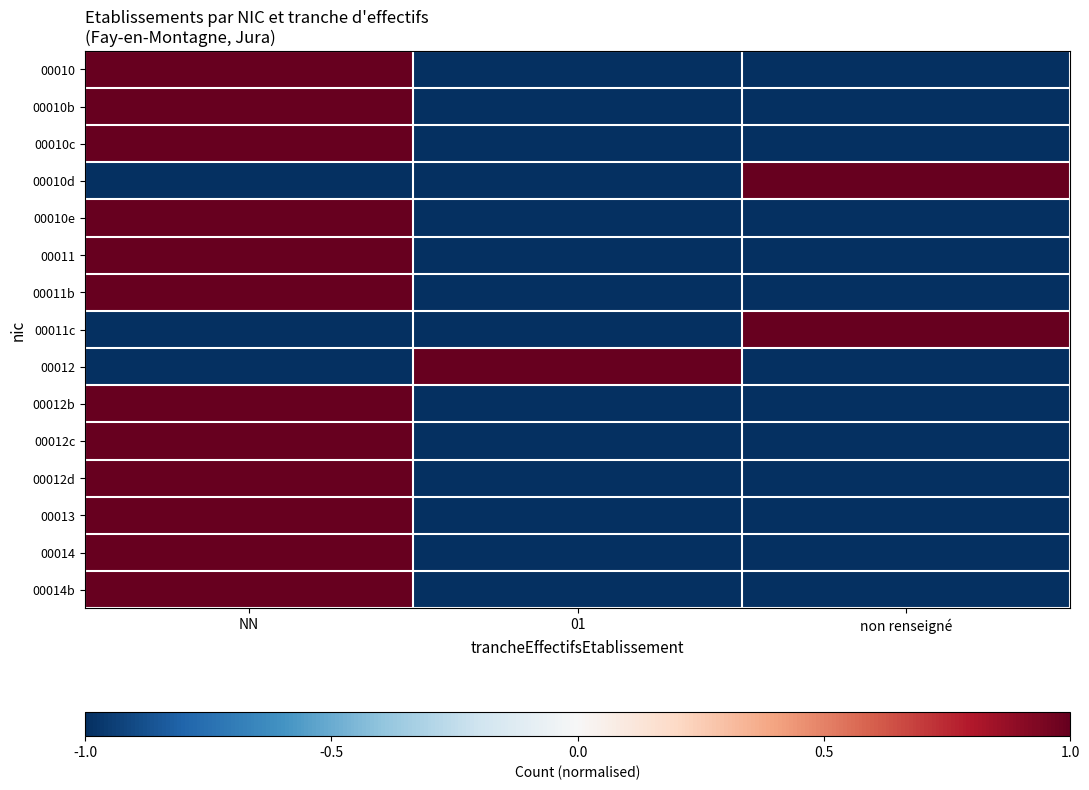

Reading left to right, what are all the values shown in this chart?

00010: NN=1	01=-1	non renseigné=-1
00010b: NN=1	01=-1	non renseigné=-1
00010c: NN=1	01=-1	non renseigné=-1
00010d: NN=-1	01=-1	non renseigné=1
00010e: NN=1	01=-1	non renseigné=-1
00011: NN=1	01=-1	non renseigné=-1
00011b: NN=1	01=-1	non renseigné=-1
00011c: NN=-1	01=-1	non renseigné=1
00012: NN=-1	01=1	non renseigné=-1
00012b: NN=1	01=-1	non renseigné=-1
00012c: NN=1	01=-1	non renseigné=-1
00012d: NN=1	01=-1	non renseigné=-1
00013: NN=1	01=-1	non renseigné=-1
00014: NN=1	01=-1	non renseigné=-1
00014b: NN=1	01=-1	non renseigné=-1